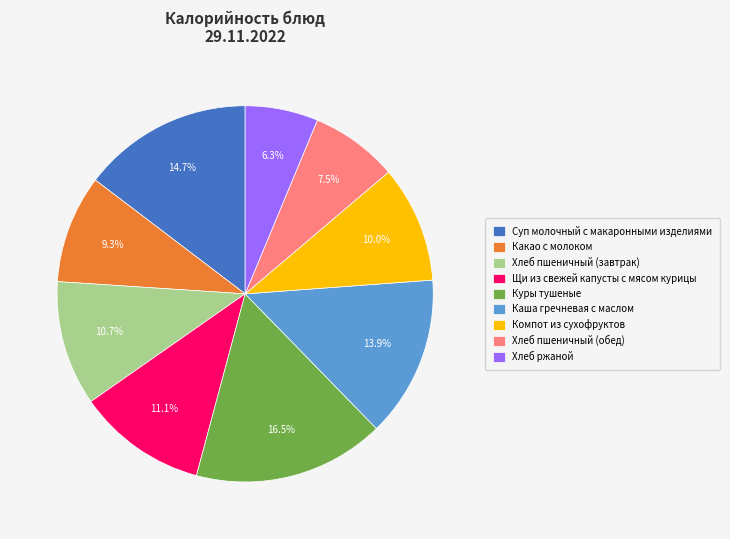

What is the ratio of the value at Хлеб пшеничный (обед) to the value at Каша гречневая с маслом?

0.5